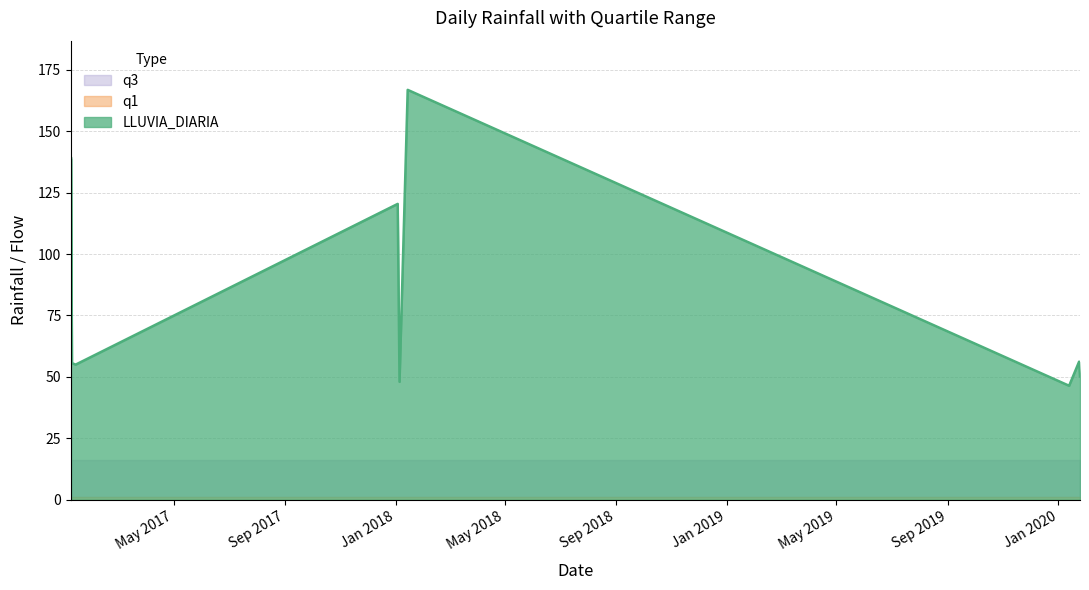

True or false: q3 and LLUVIA_DIARIA cross at least once.

False